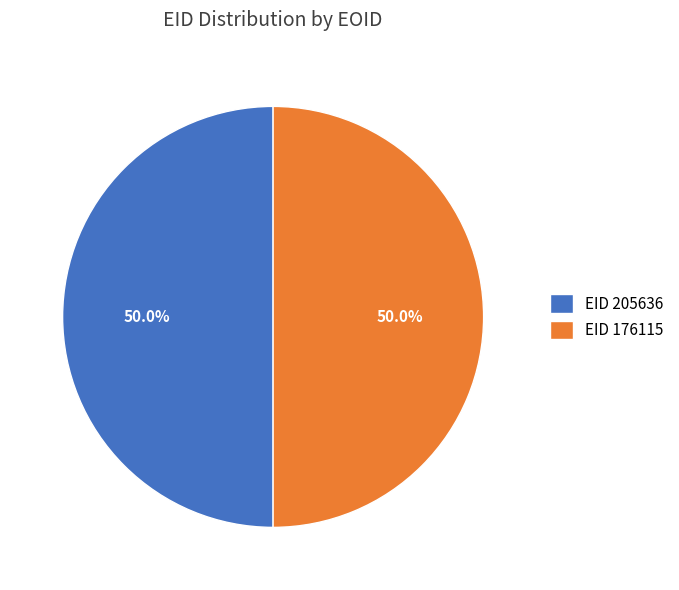

What is the ratio of the value at EID 205636 to the value at EID 176115?

1.0